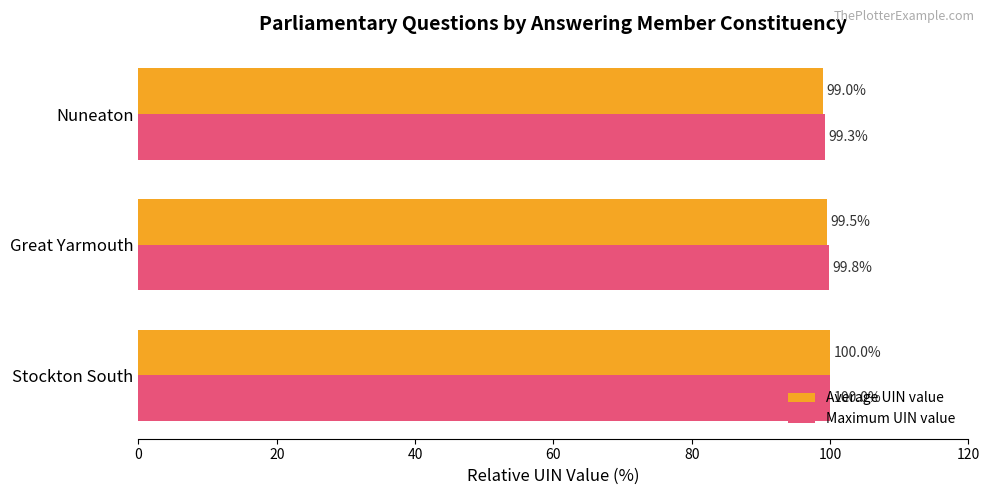

What is the sum of all Average UIN value values?

298.5